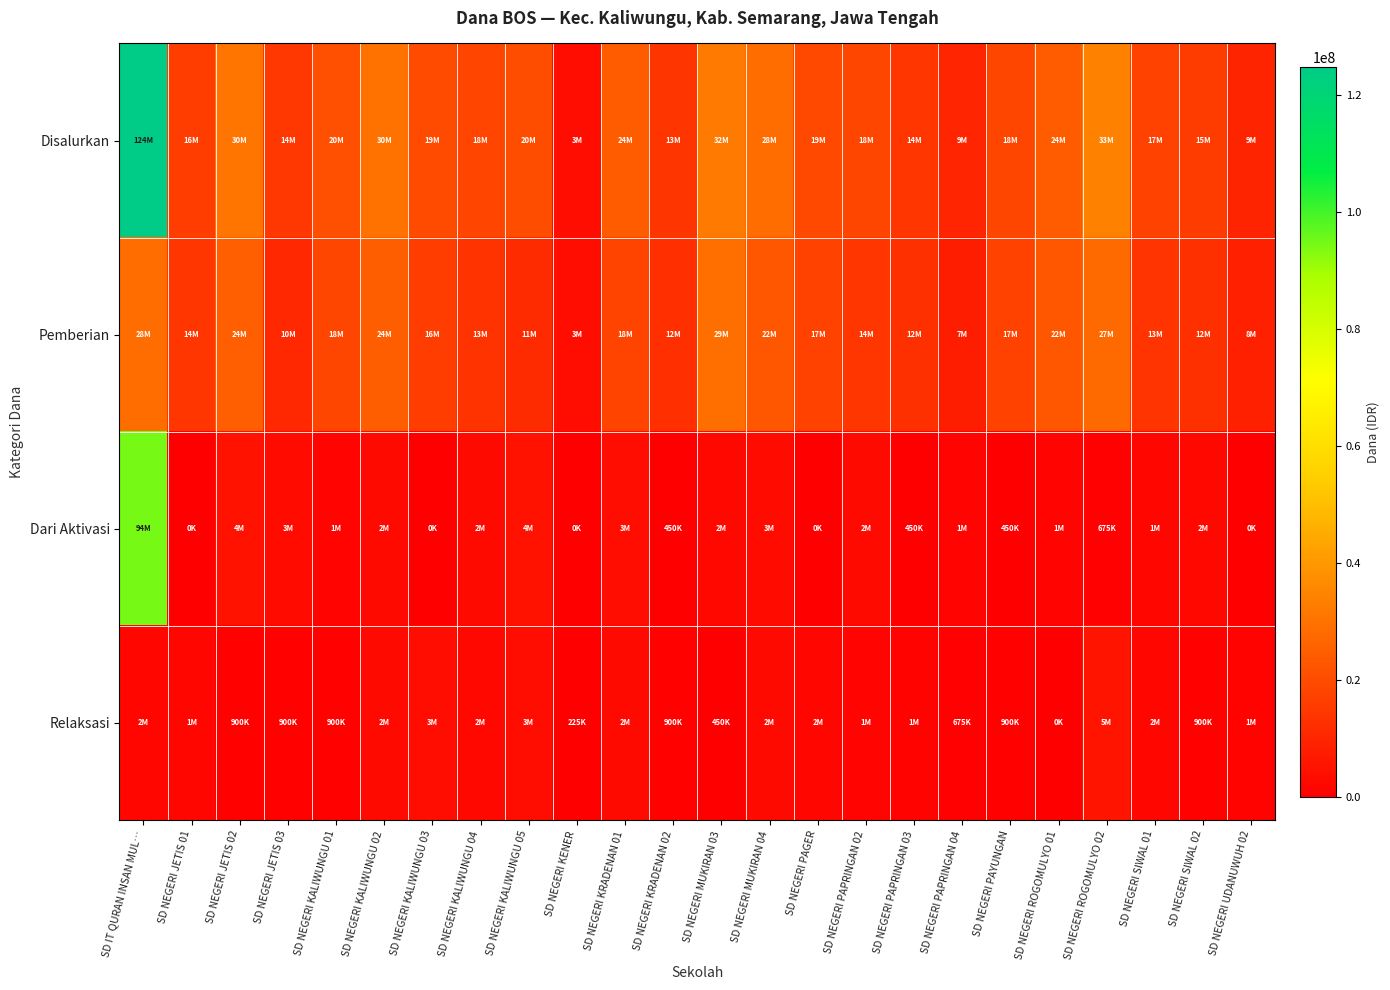

At which category is the sum across all series the highest?

SD IT QURAN INSAN MUL…